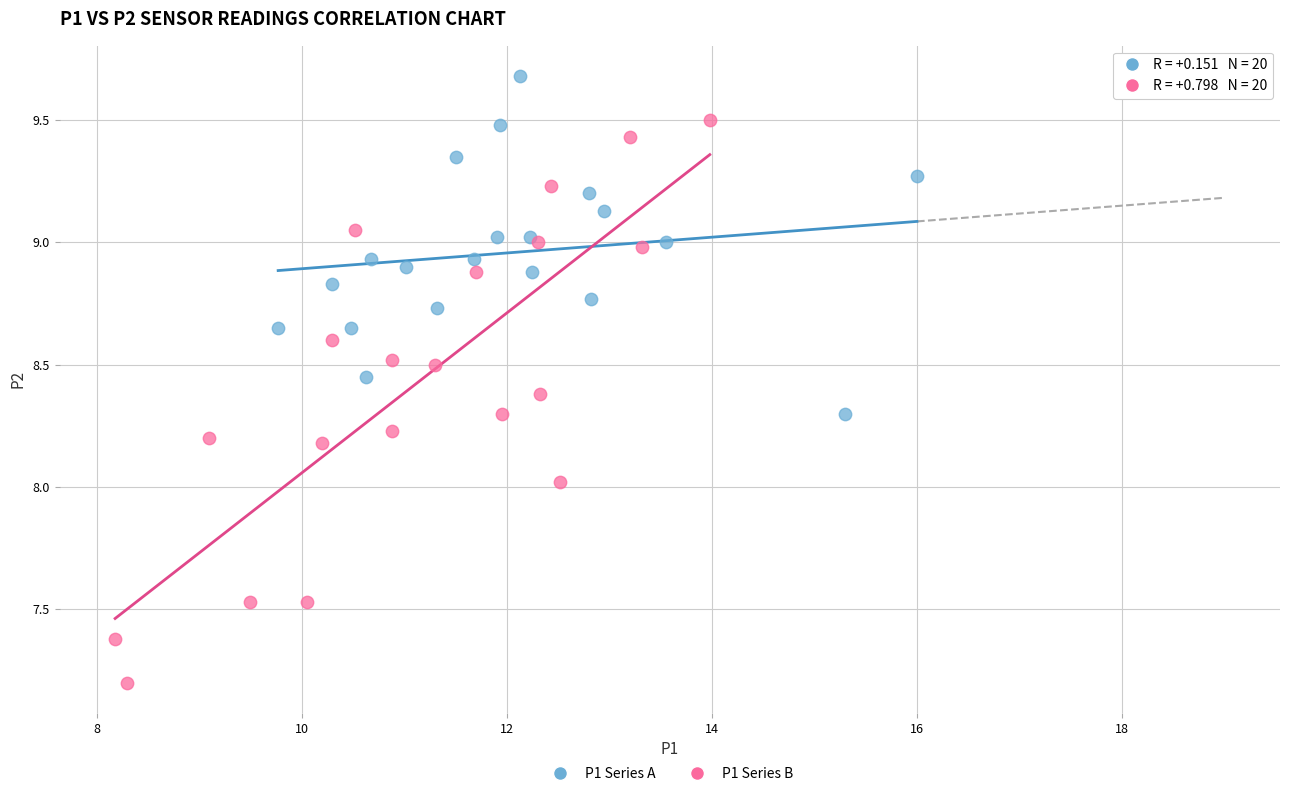

Which series reaches the minimum Y coordinate?

P1 Series B